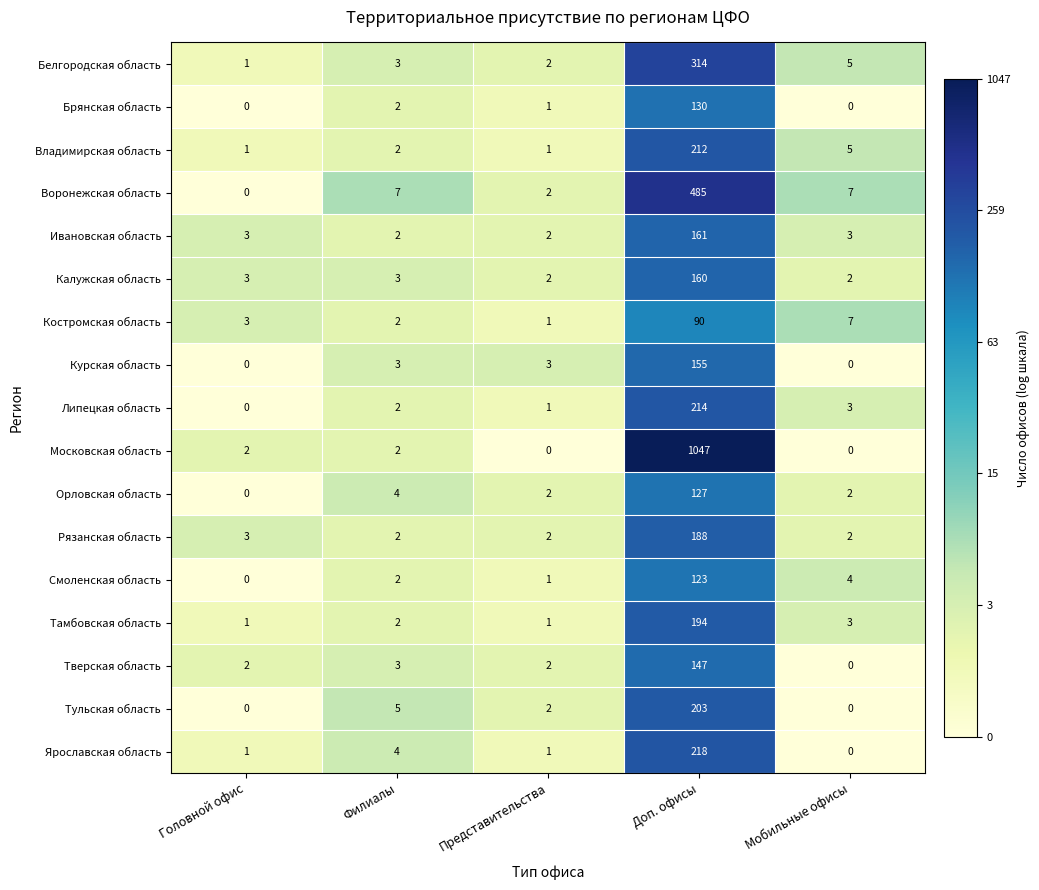

What is the greatest value displayed?

1047